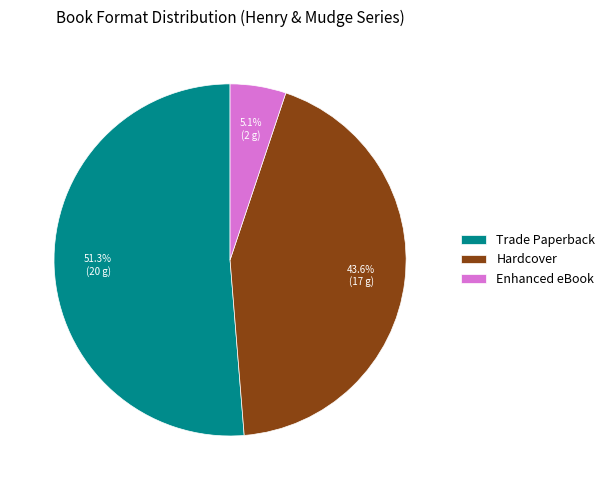

True or false: Trade Paperback accounts for 51% of the total.

True